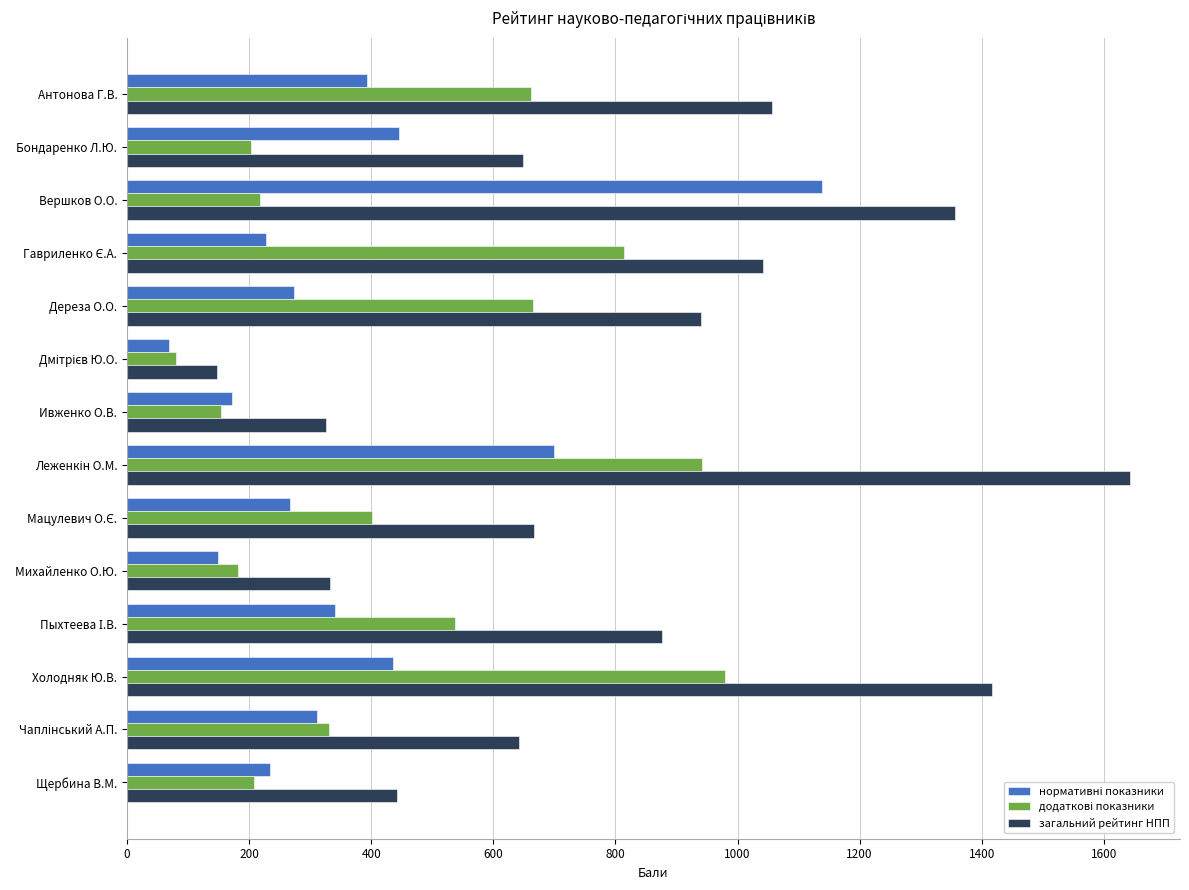

Which series has the largest range (max minus min)?

загальний рейтинг НПП